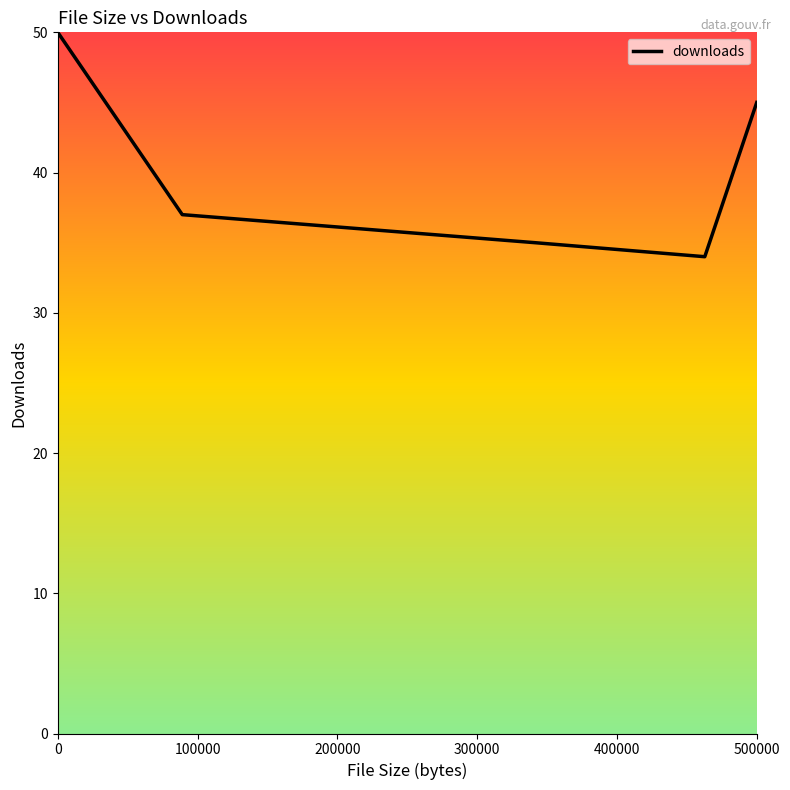

What is the average value?

40